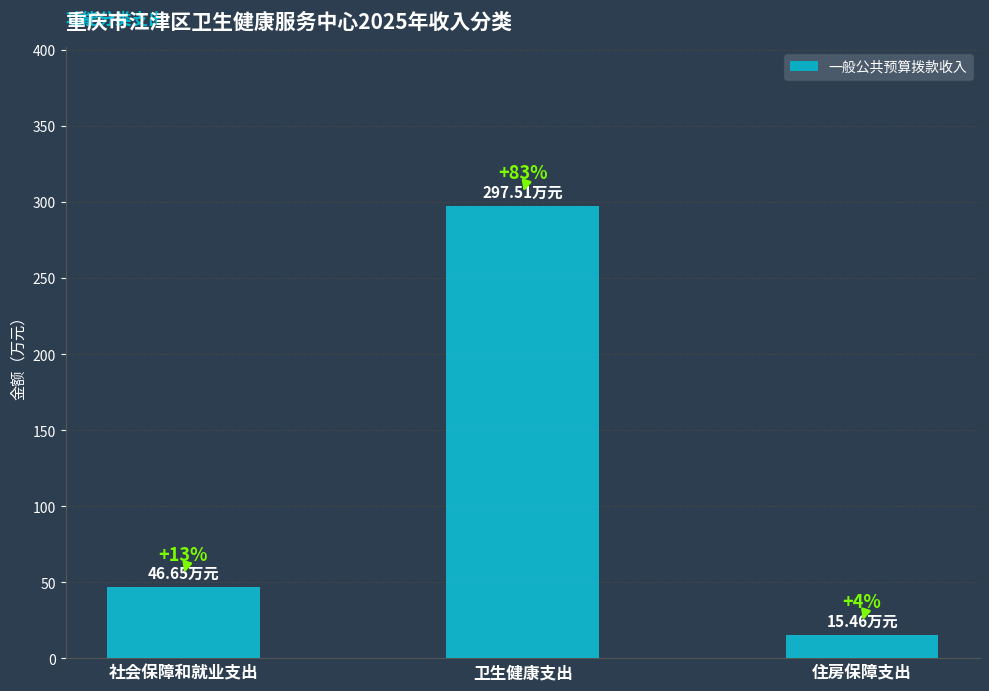

What is the average value?

119.9